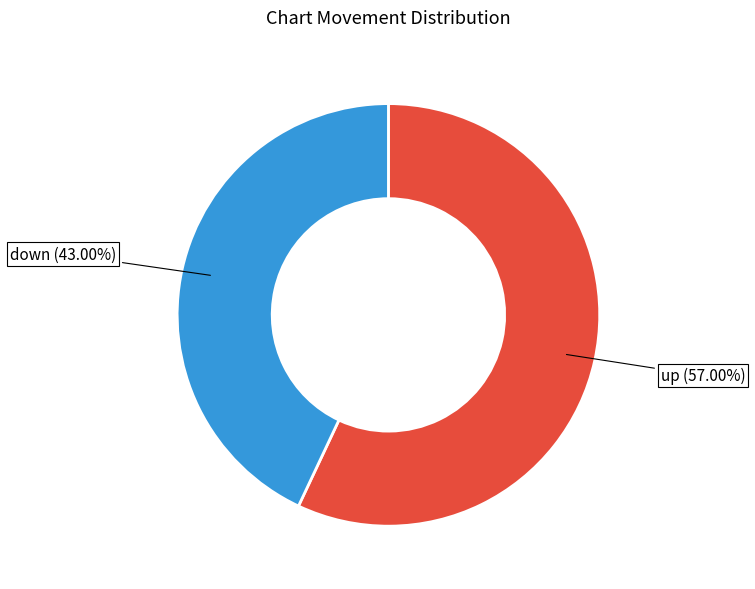

Which slice is the largest?

up